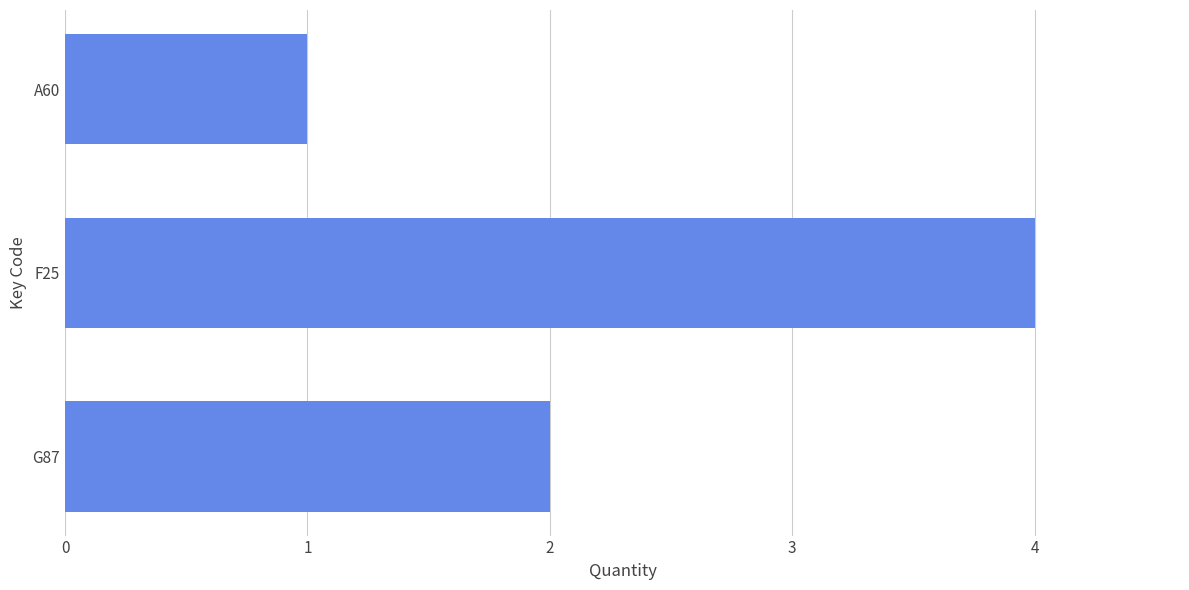

Approximately how many times larger is the value at F25 compared to G87?

2.0